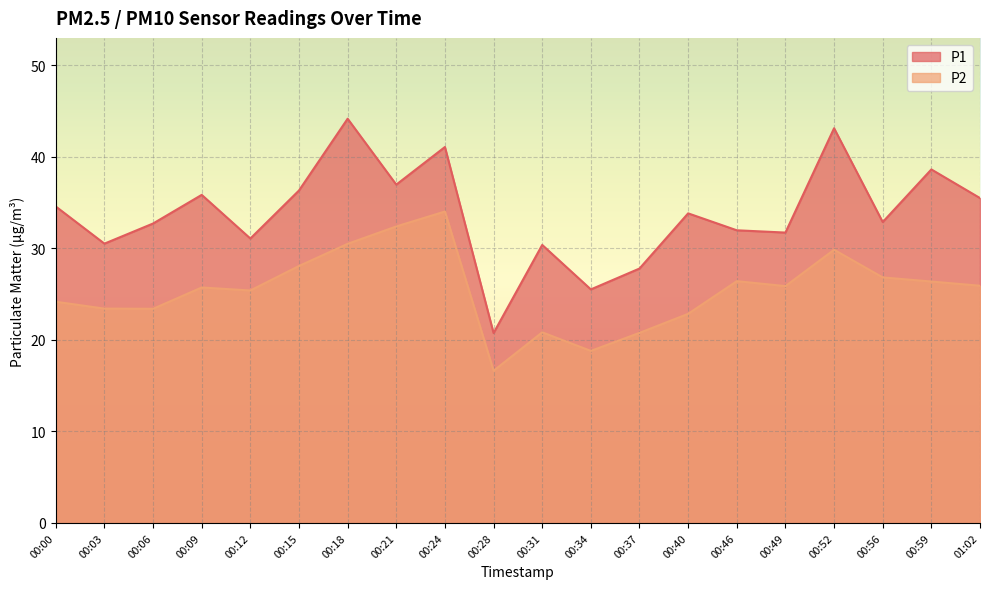

How many data points in P2 are above 25?

12